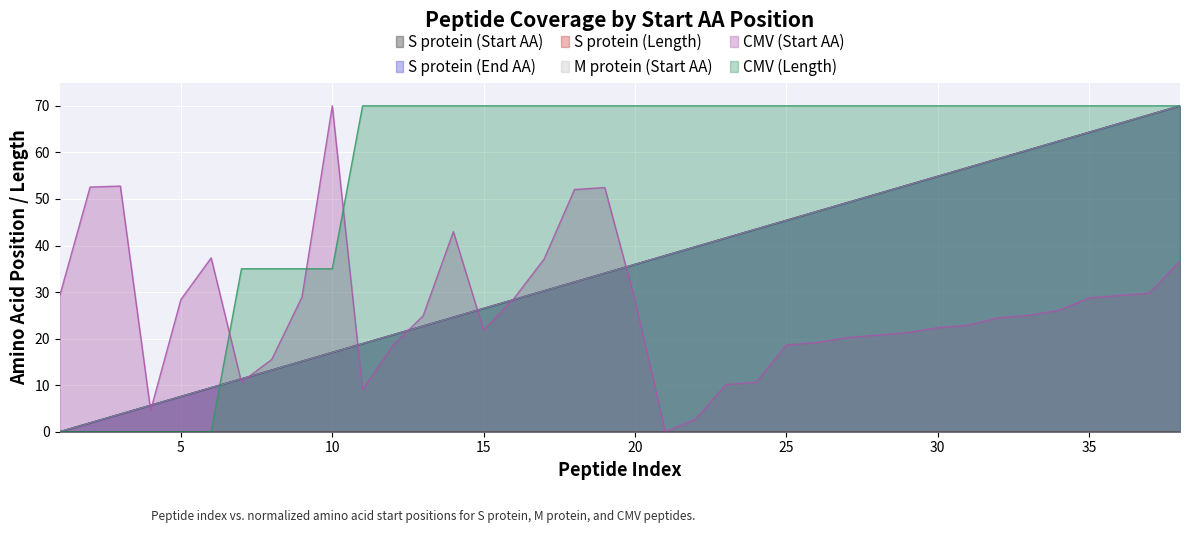

What is the difference between the M protein (Start AA) values at 22 and 2?

37.8